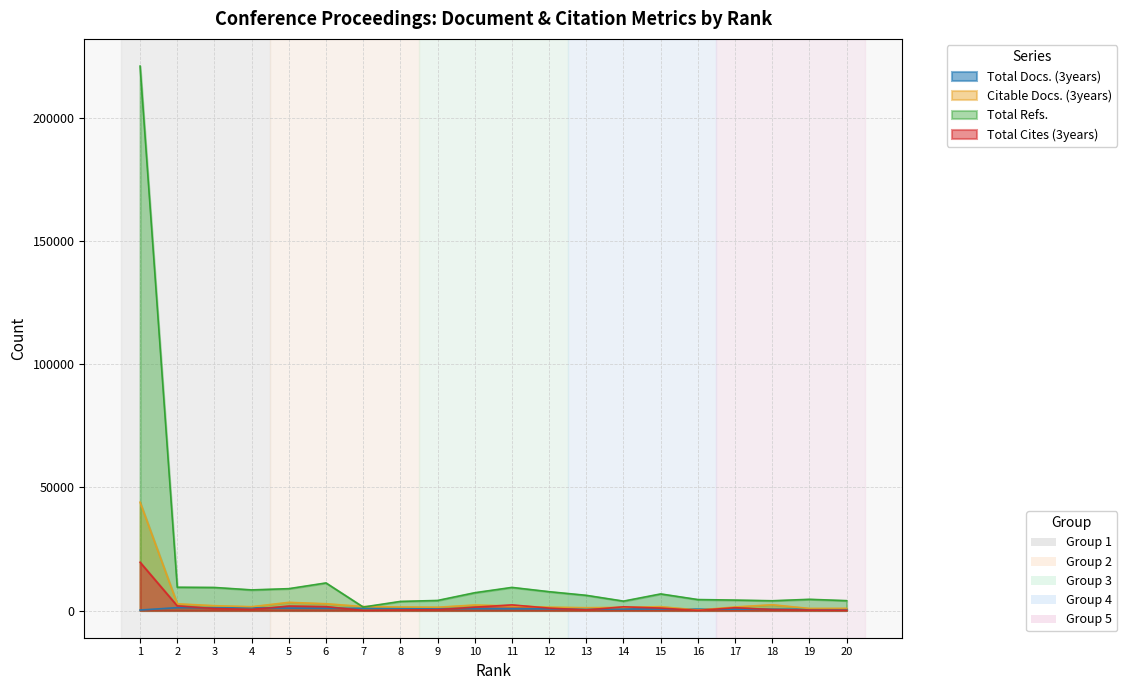

Where is Citable Docs. (3years) nearest to the value 22064?

5